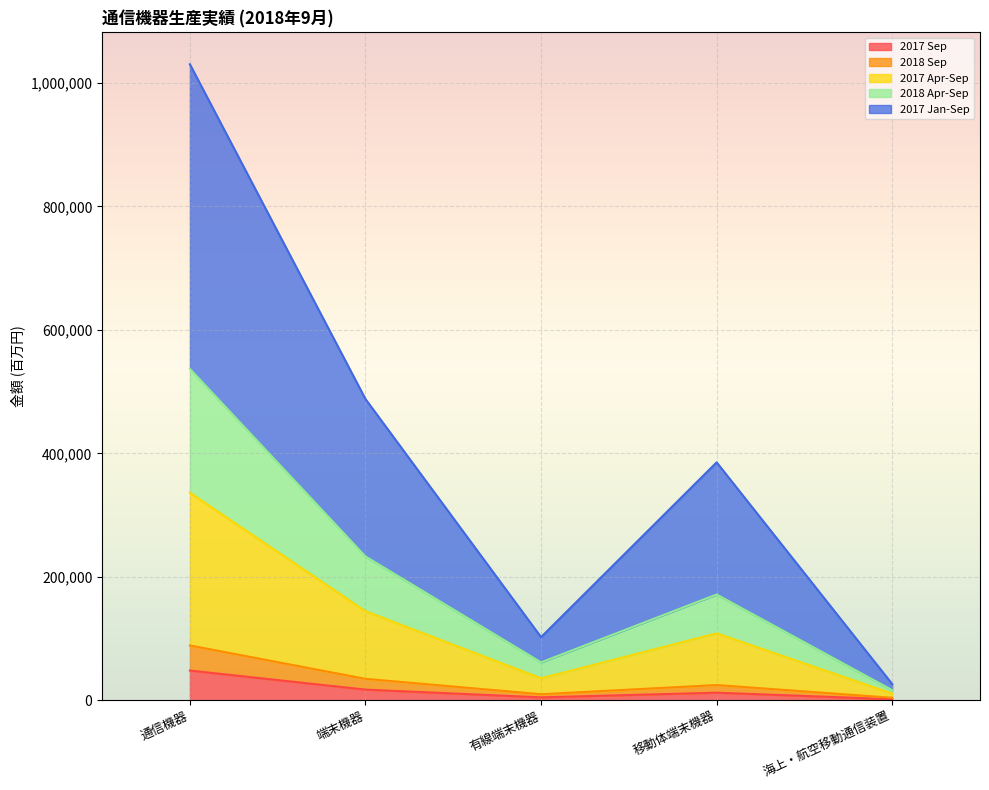

Where is the first local maximum for 2017 Sep?

移動体端末機器